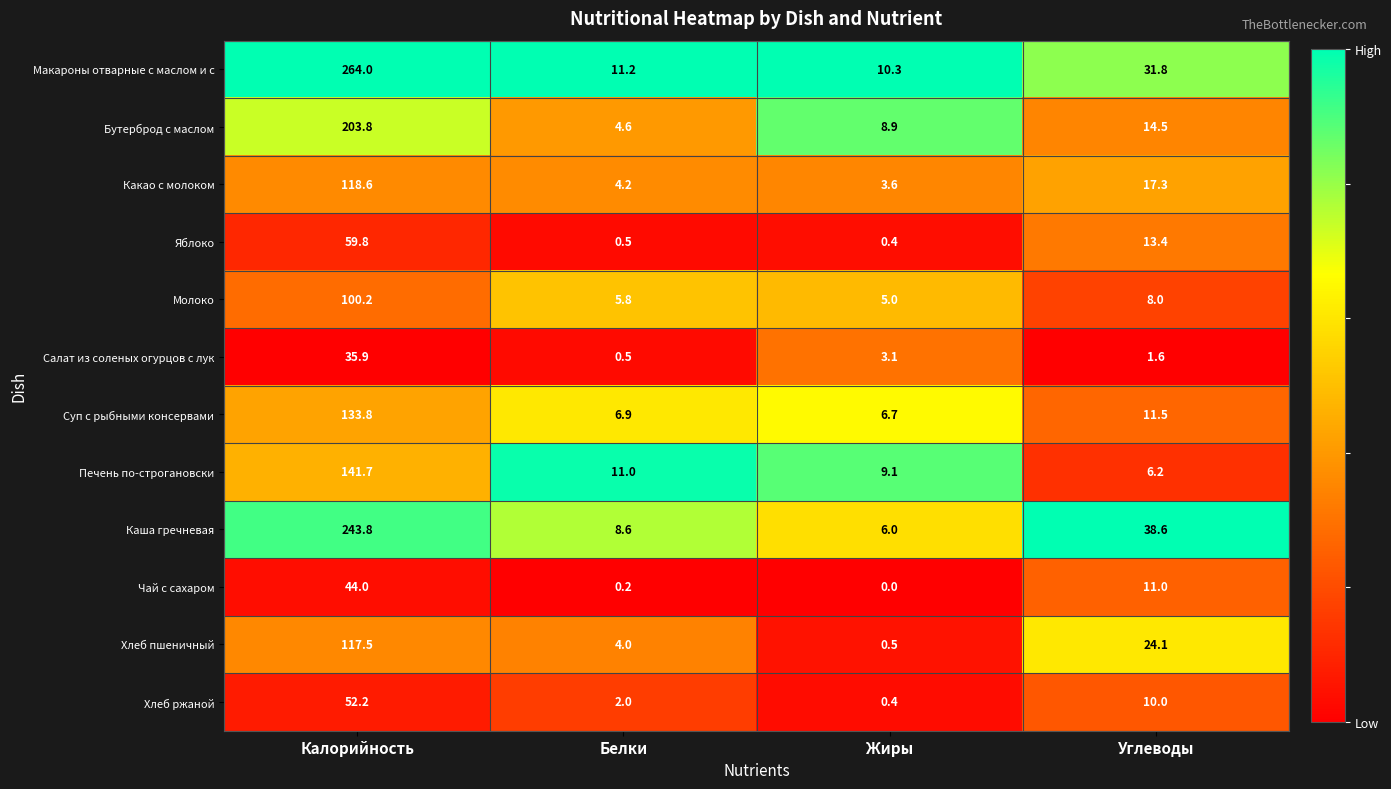

What is the total value across all series at Калорийность?

1515.3